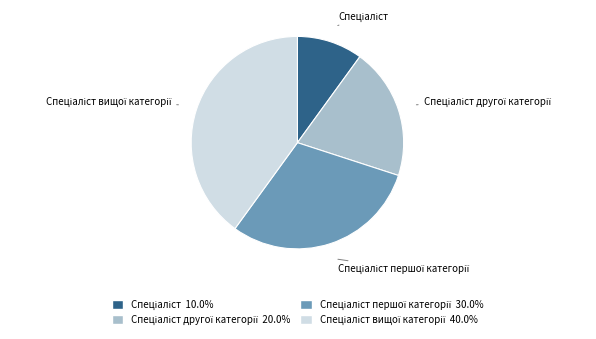

Is there any slice that represents more than half of the pie?

No